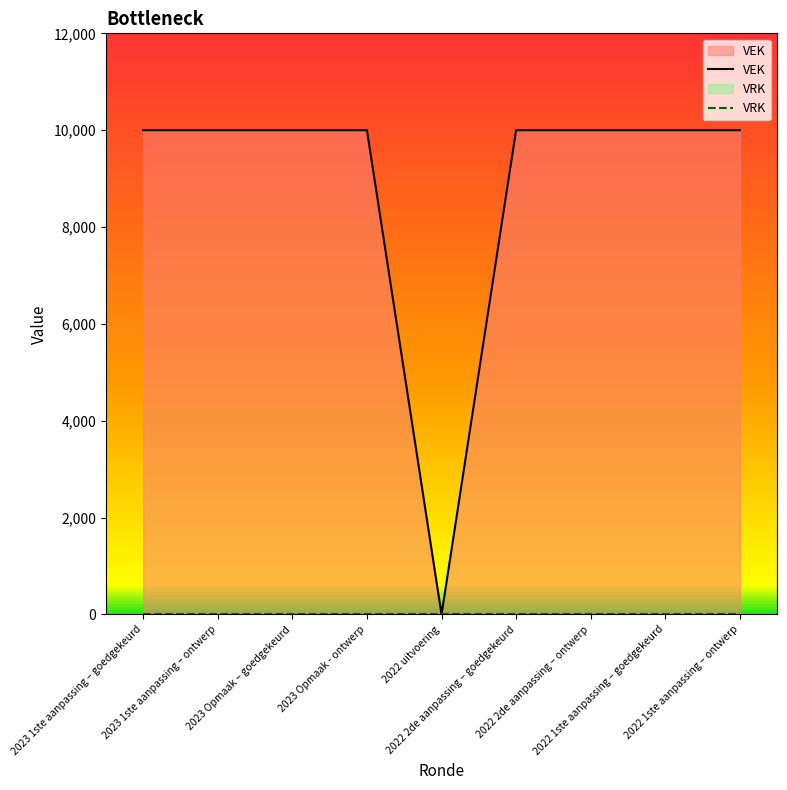

What value does the VEK series have at 2023 1ste aanpassing – goedgekeurd, to the nearest 10?

10000